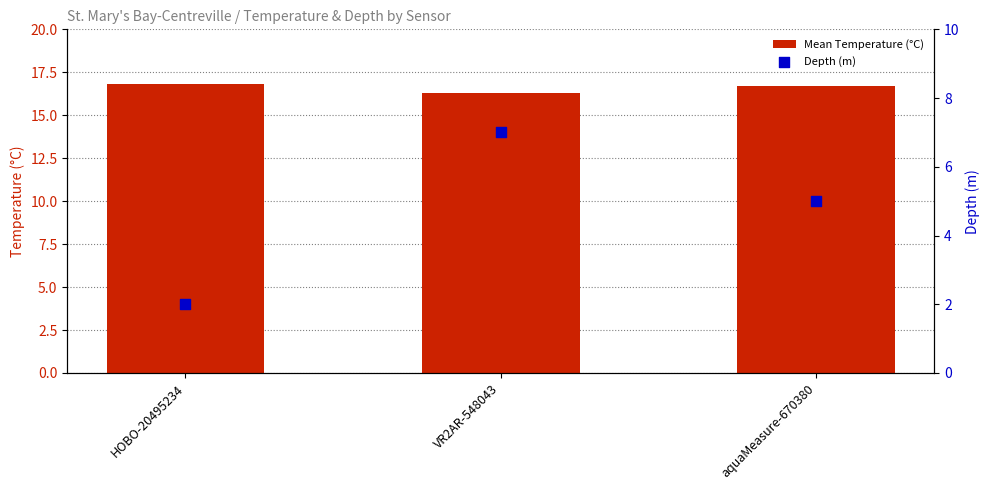

Which series reaches the maximum Y coordinate?

Mean Temperature (°C)